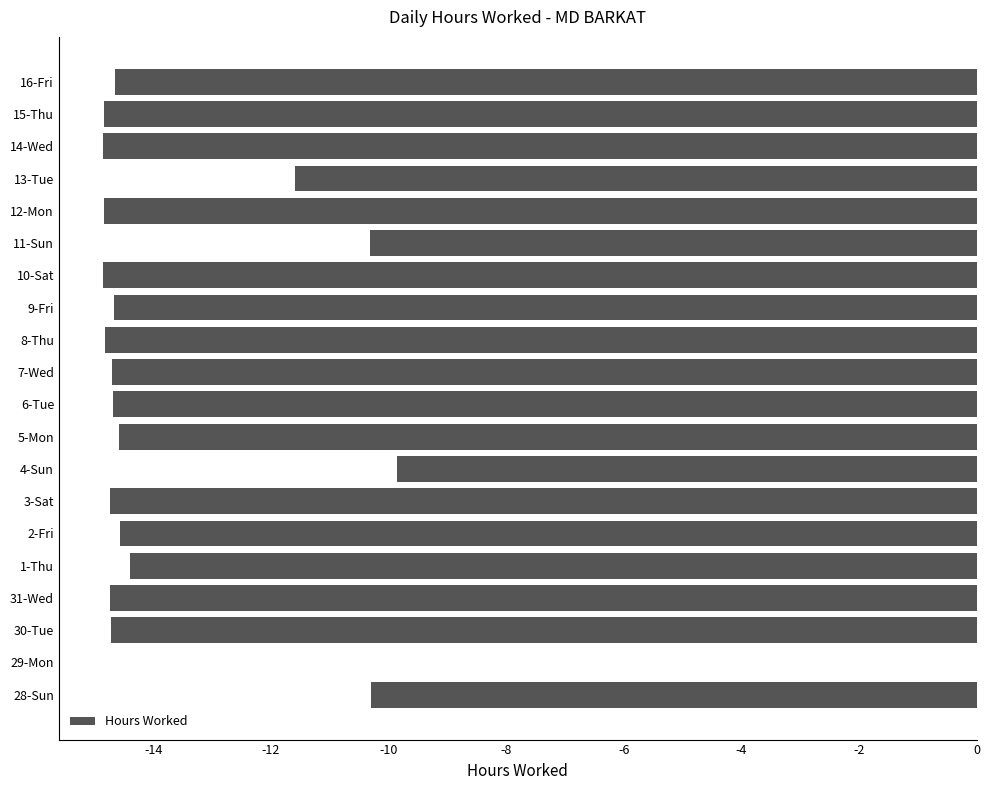

Is it true that the value at 7-Wed is -14.7?

True